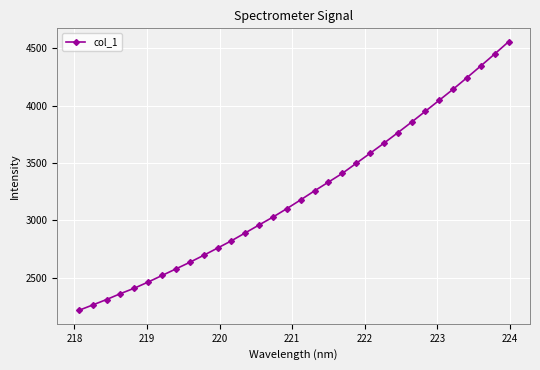

What is the minimum value shown in the chart?

2215.7